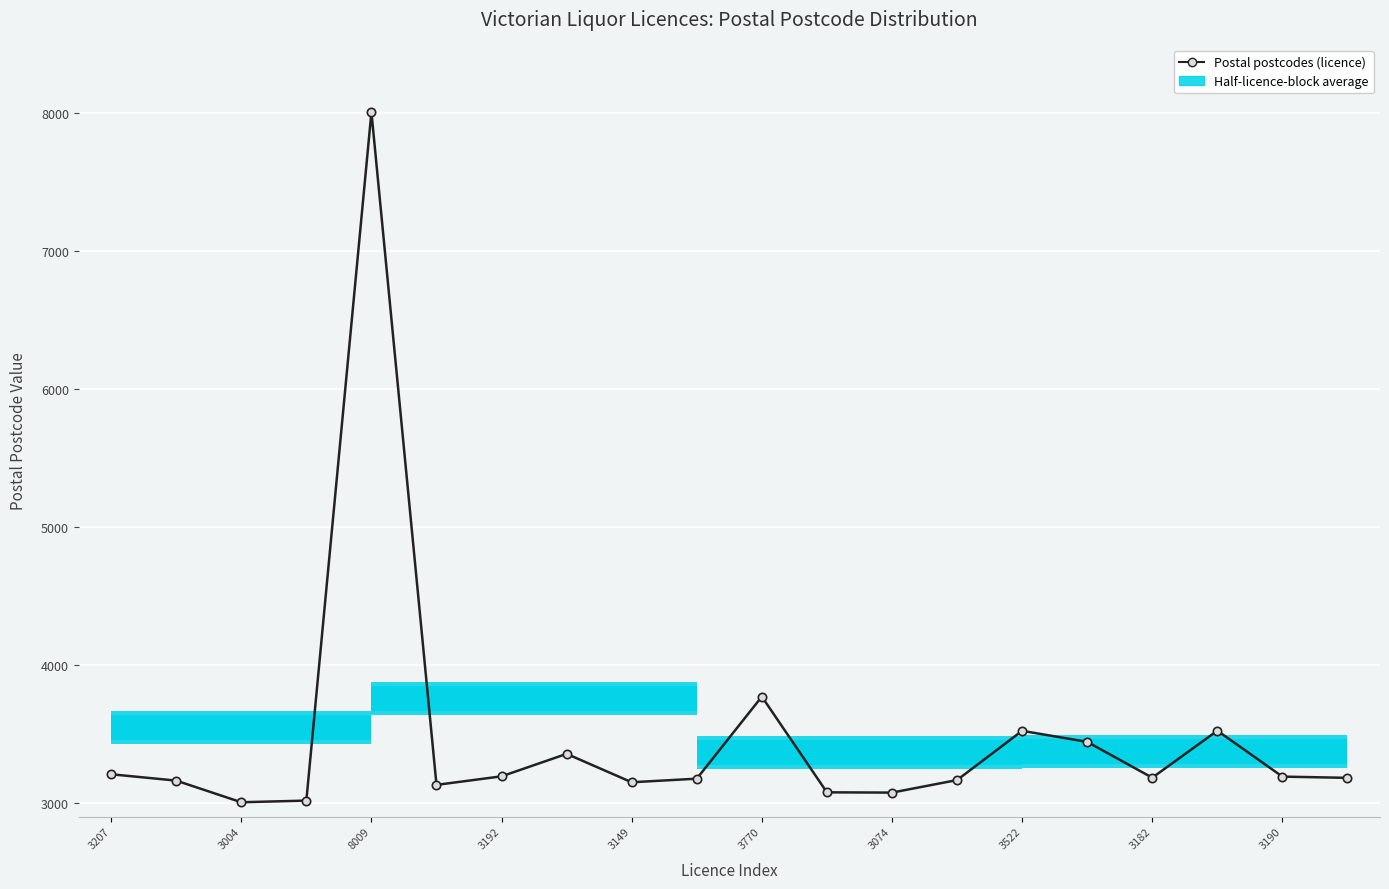

How many data points does each series have?

20